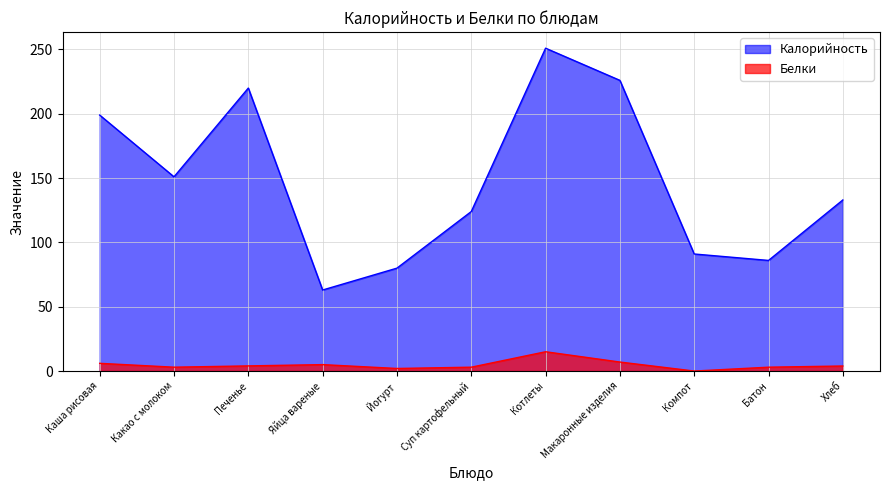

What is the difference between the maximum and minimum values in the Белки series?

15.0